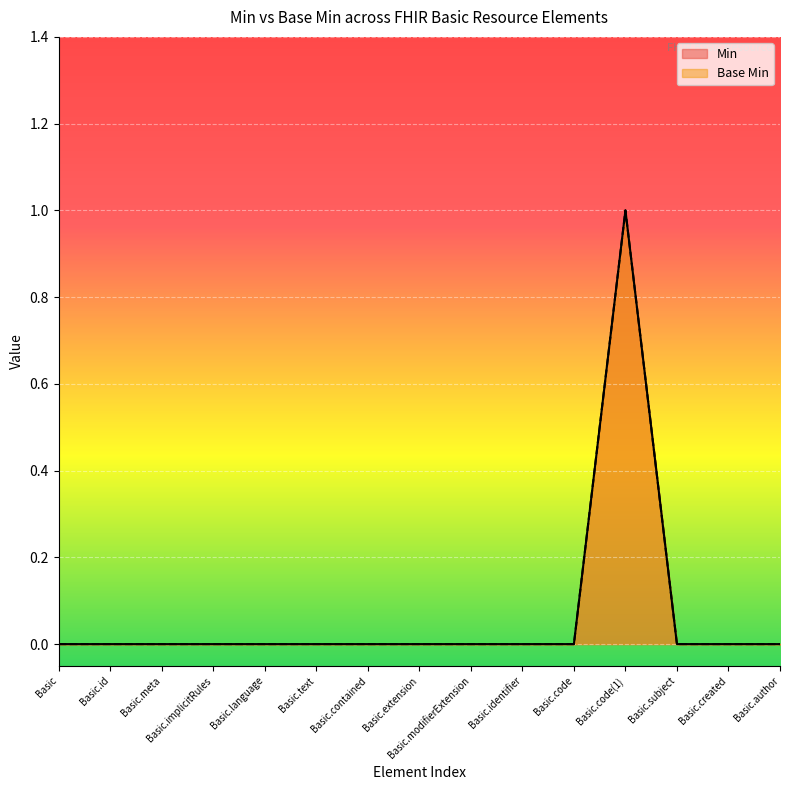

What is the highest value of the Min series?

1